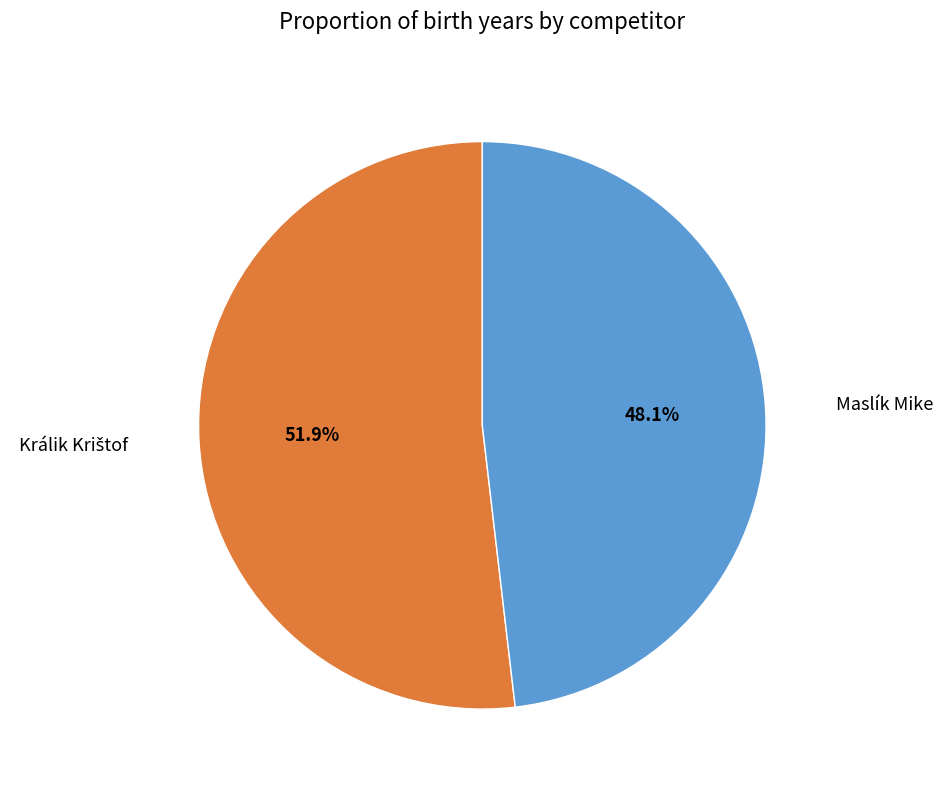

What is the smallest slice in the pie chart?

Maslík Mike